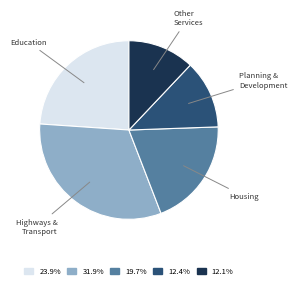

Is there a majority slice in this chart?

No